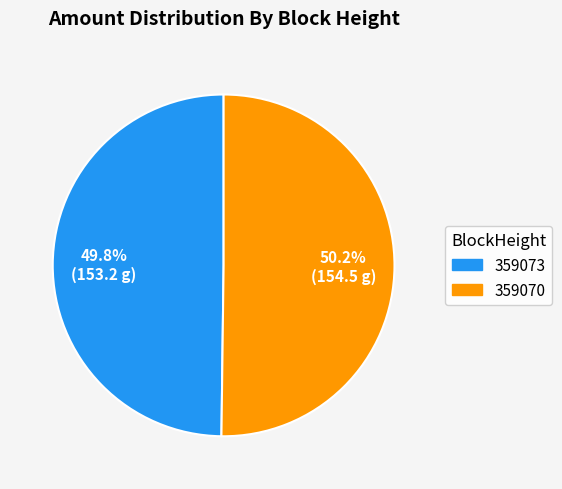

Approximately how many times larger is the value at 359070 compared to 359073?

1.0